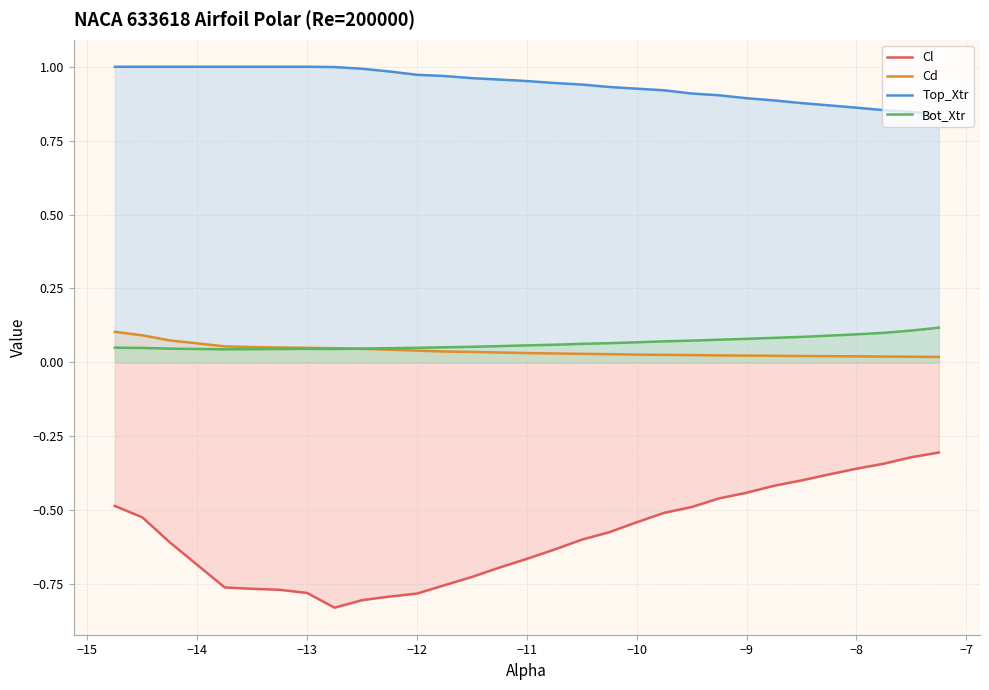

Reading right to left, extract all data points from this chart.

Cl: -0.3	-0.3	-0.3	-0.4	-0.4	-0.4	-0.4	-0.4	-0.5	-0.5	-0.5	-0.5	-0.6	-0.6	-0.6	-0.7	-0.7	-0.7	-0.8	-0.8	-0.8	-0.8	-0.8	-0.8	-0.8	-0.8	-0.8	-0.6	-0.5	-0.5
Cd: 0.0	0.0	0.0	0.0	0.0	0.0	0.0	0.0	0.0	0.0	0.0	0.0	0.0	0.0	0.0	0.0	0.0	0.0	0.0	0.0	0.0	0.0	0.0	0.0	0.1	0.1	0.1	0.1	0.1	0.1
Top_Xtr: 0.8	0.8	0.9	0.9	0.9	0.9	0.9	0.9	0.9	0.9	0.9	0.9	0.9	0.9	0.9	1.0	1.0	1.0	1.0	1.0	1.0	1.0	1.0	1.0	1.0	1.0	1.0	1.0	1.0	1.0
Bot_Xtr: 0.1	0.1	0.1	0.1	0.1	0.1	0.1	0.1	0.1	0.1	0.1	0.1	0.1	0.1	0.1	0.1	0.1	0.1	0.1	0.0	0.0	0.0	0.0	0.0	0.0	0.0	0.0	0.0	0.0	0.0